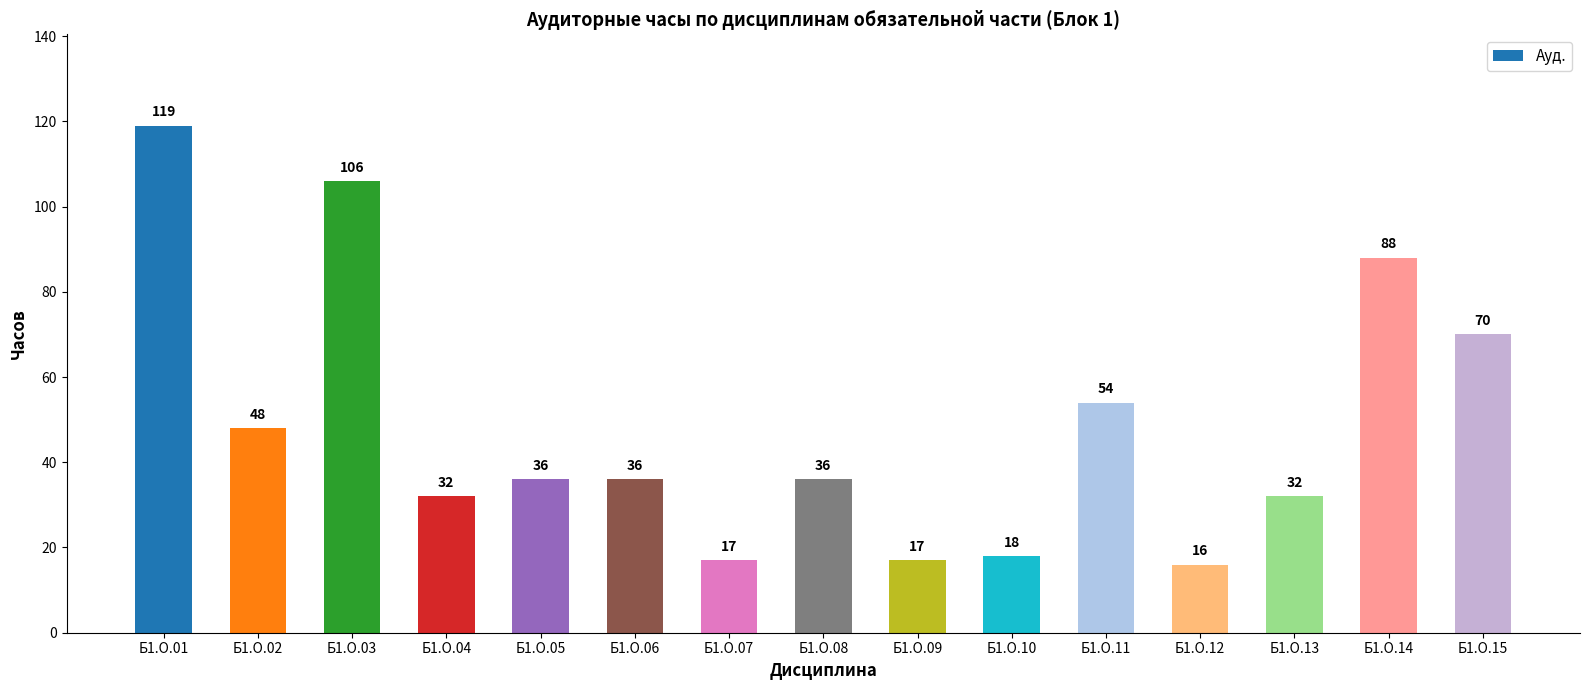

Reading right to left, extract all data points from this chart.

Б1.О.15=70	Б1.О.14=88	Б1.О.13=32	Б1.О.12=16	Б1.О.11=54	Б1.О.10=18	Б1.О.09=17	Б1.О.08=36	Б1.О.07=17	Б1.О.06=36	Б1.О.05=36	Б1.О.04=32	Б1.О.03=106	Б1.О.02=48	Б1.О.01=119